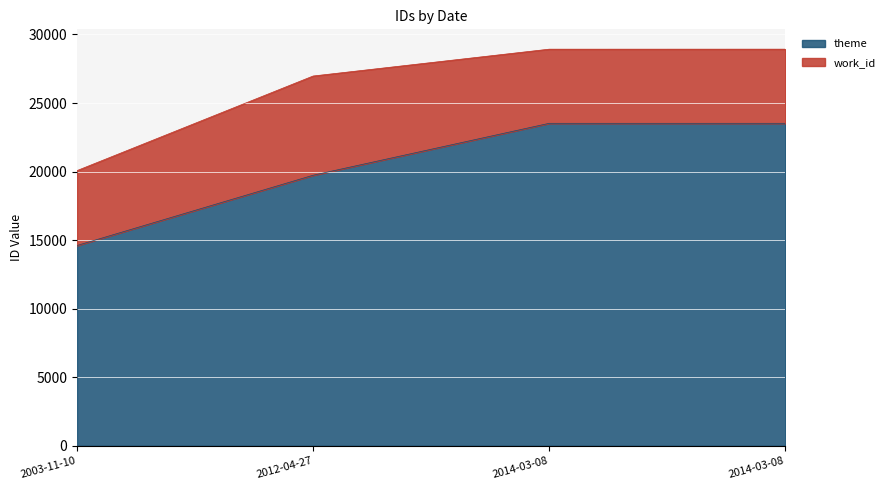

Reading right to left, extract all data points from this chart.

2014-03-08=23520	2014-03-08=23519	2012-04-27=19733	2003-11-10=14609